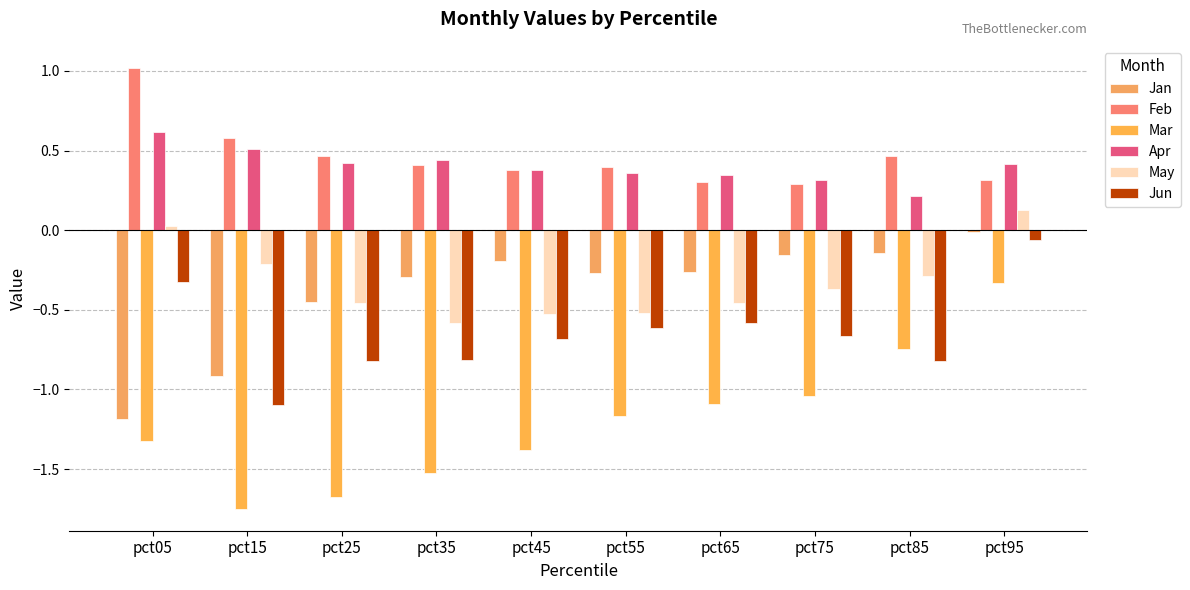

Which series has the largest total across all categories?

Feb